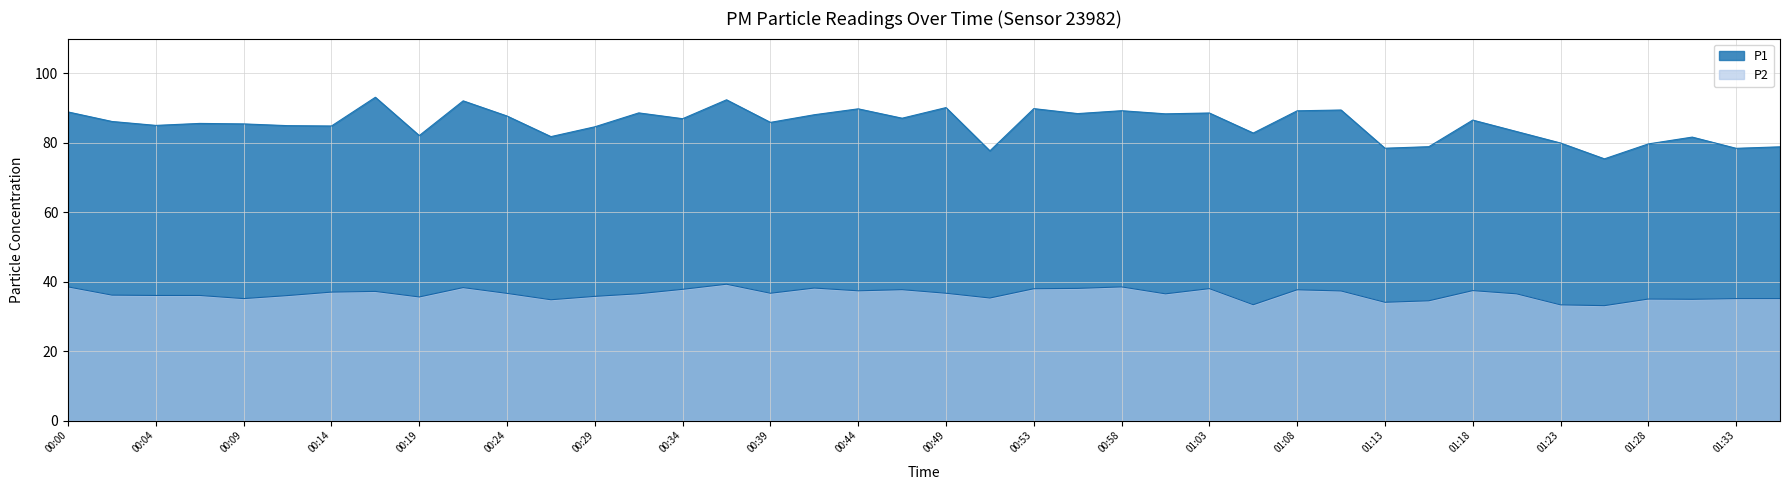

The P2 series shows 18.5 at 00:14. True or false?

False